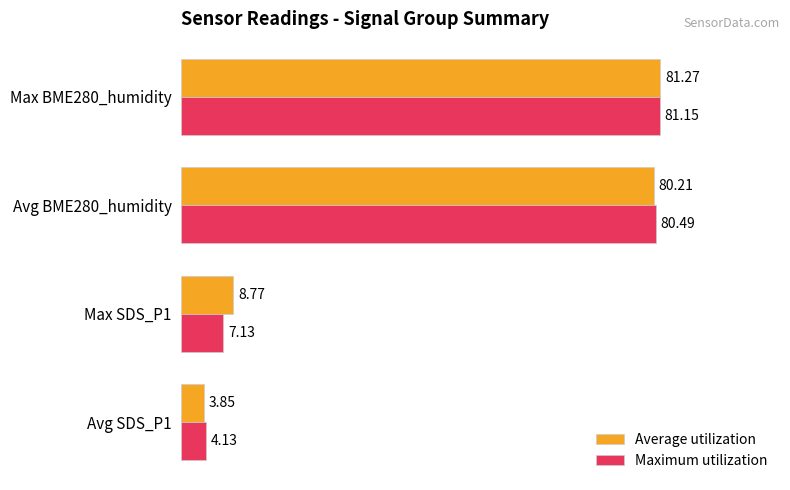

What are all the series names shown in the legend?

Average utilization, Maximum utilization